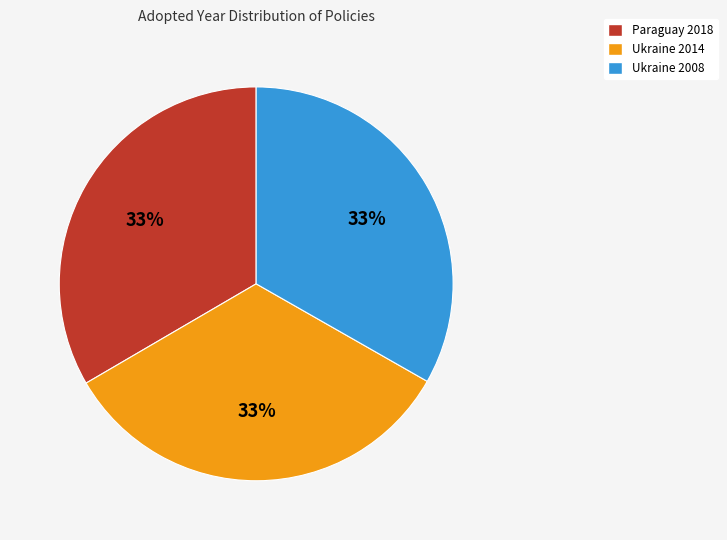

Is there any slice that represents more than half of the pie?

No